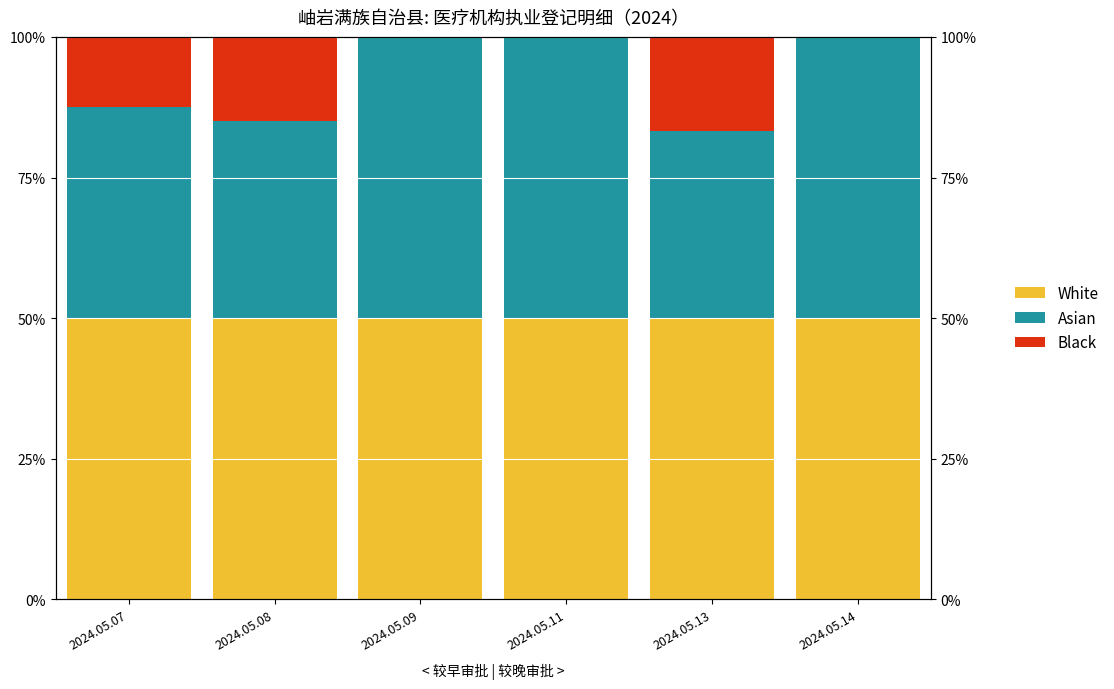

True or false: White has a value of 50.0 at 2024.05.11.

True